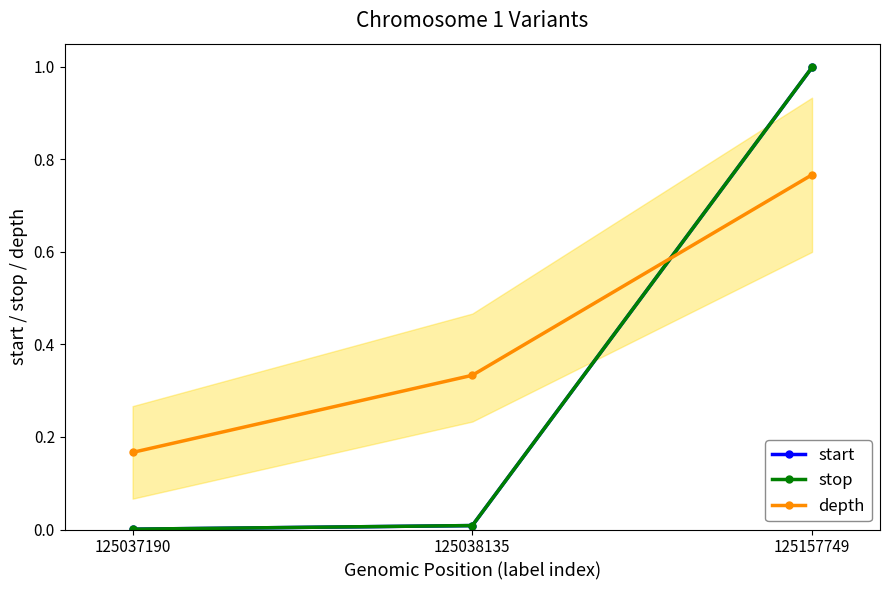

At which category is the sum across all series the highest?

125157749